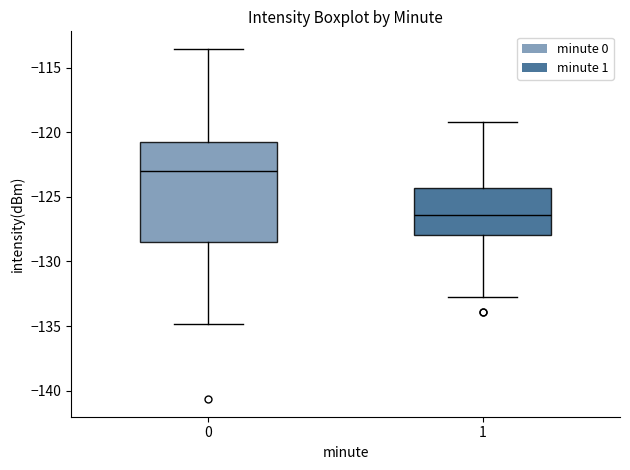

Which box is the tallest, from its lower edge to its upper edge?

0